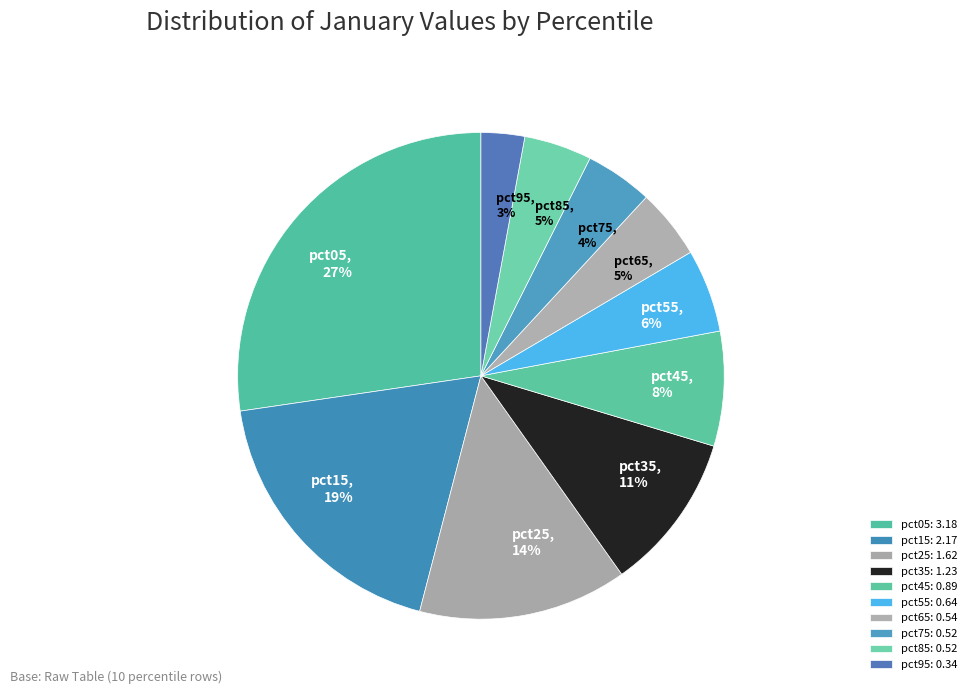

Is it true that pct25, 14% is 4% of the pie?

False